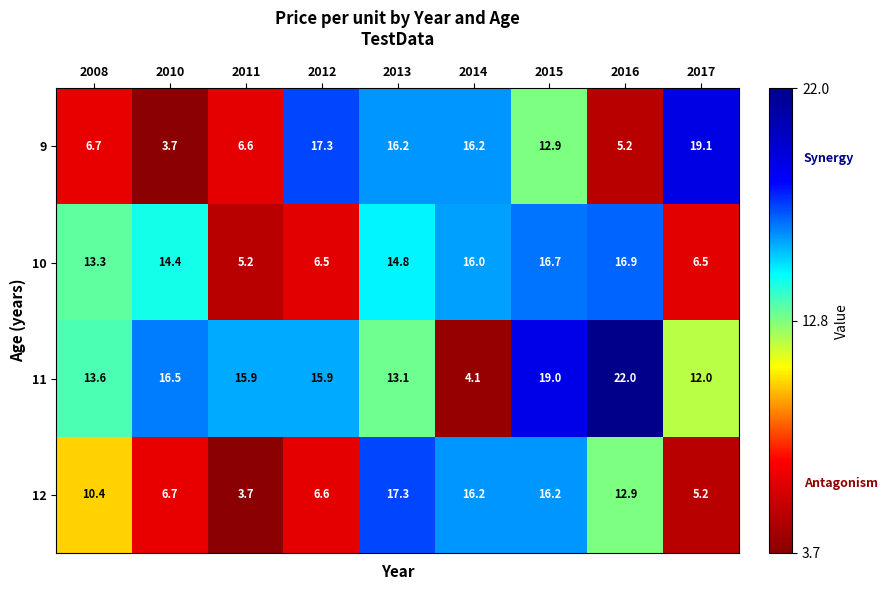

Rank the series by their maximum value, from highest to lowest.

11, 9, 12, 10